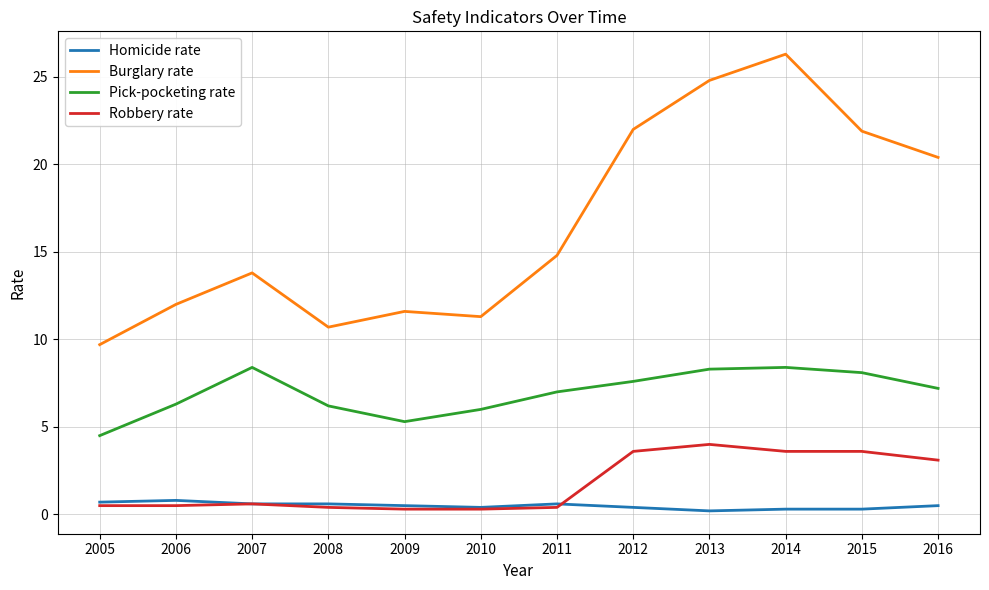

What is the approximate value of Pick-pocketing rate at 2007?

8.4